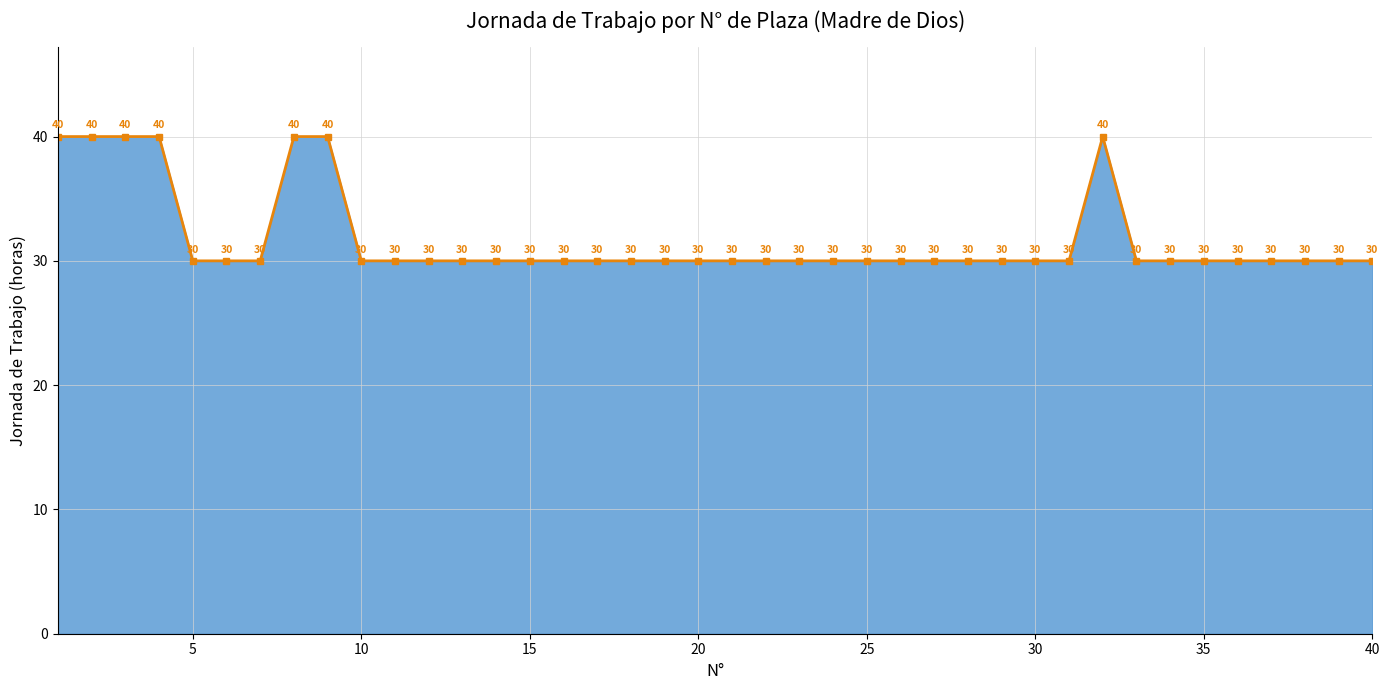

How many values are between 30 and 31?

33